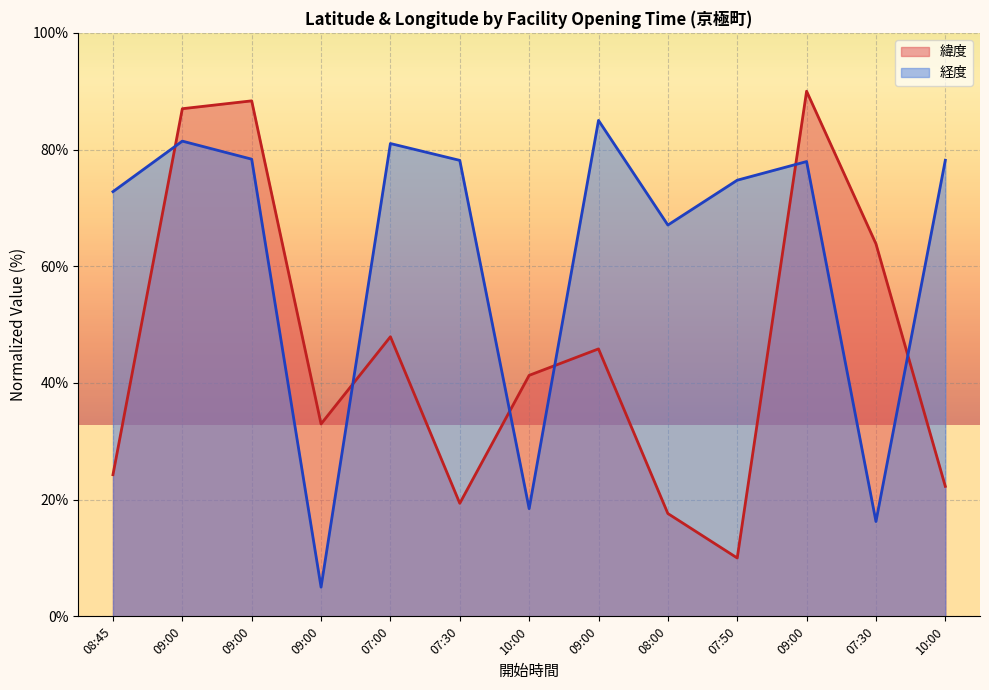

What is the value of the 経度 point at the 1st from the left?

72.8